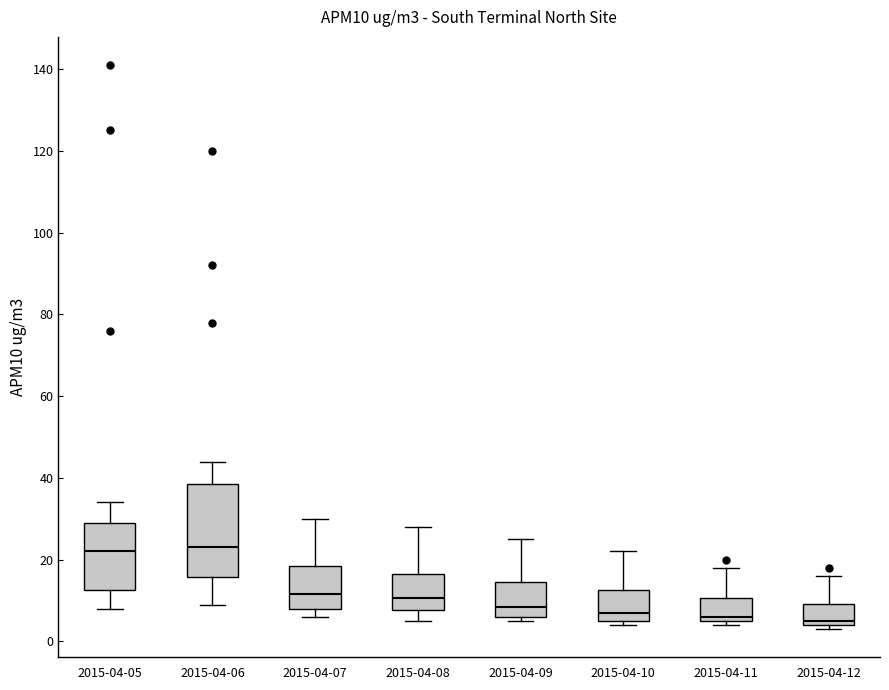

Comparing the boxes themselves (not the whiskers), which one is the tallest?

2015-04-06